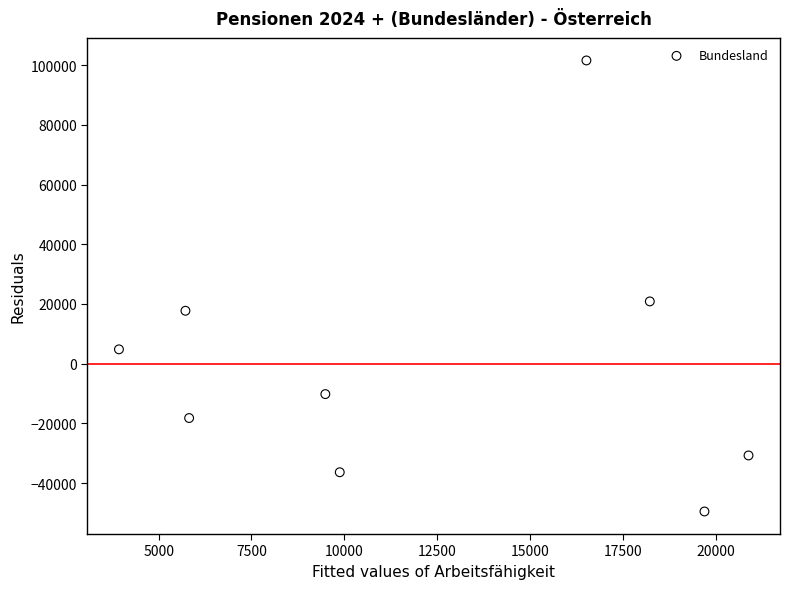

What is the range of X values (max minus min)?

16948.0